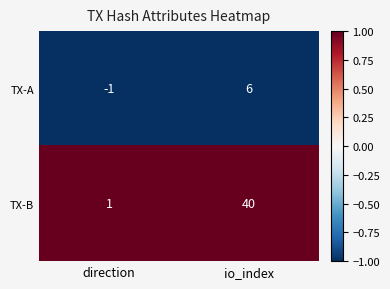

Reading left to right, extract all data points from this chart.

TX-A: -1	6
TX-B: 1	40